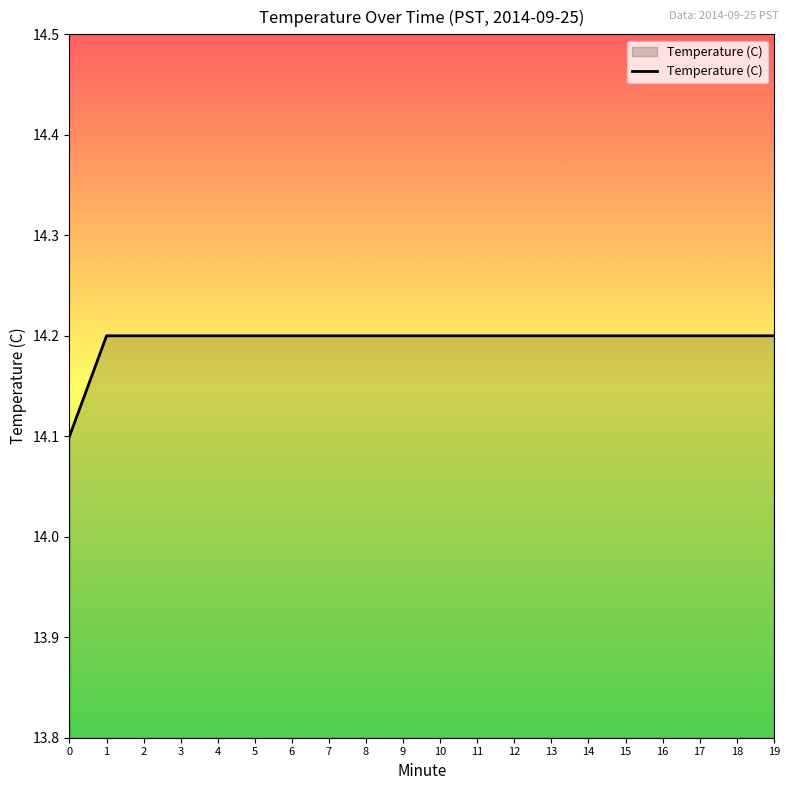

How many categories are shown in the chart?

20